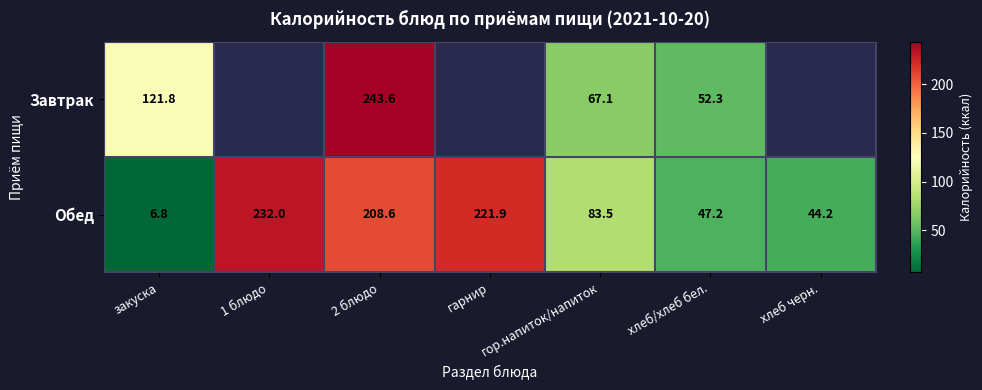

What is the average value of the Обед series?

120.6